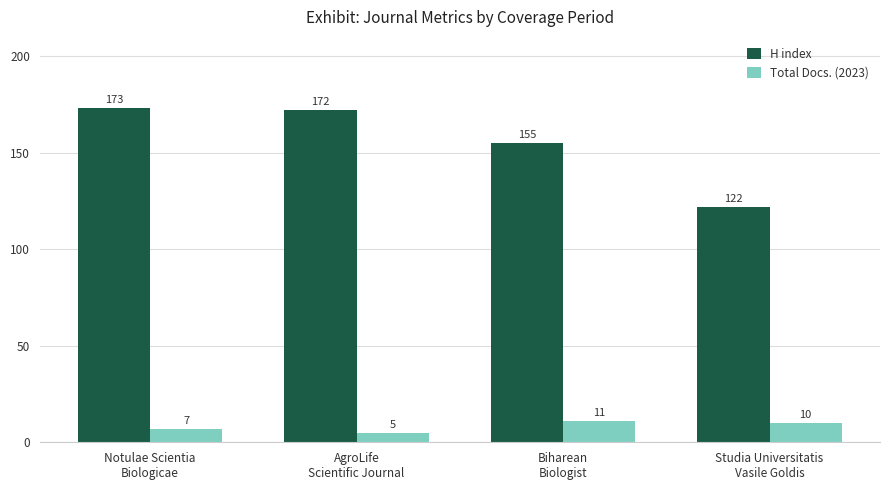

What is the minimum value shown in the chart?

5